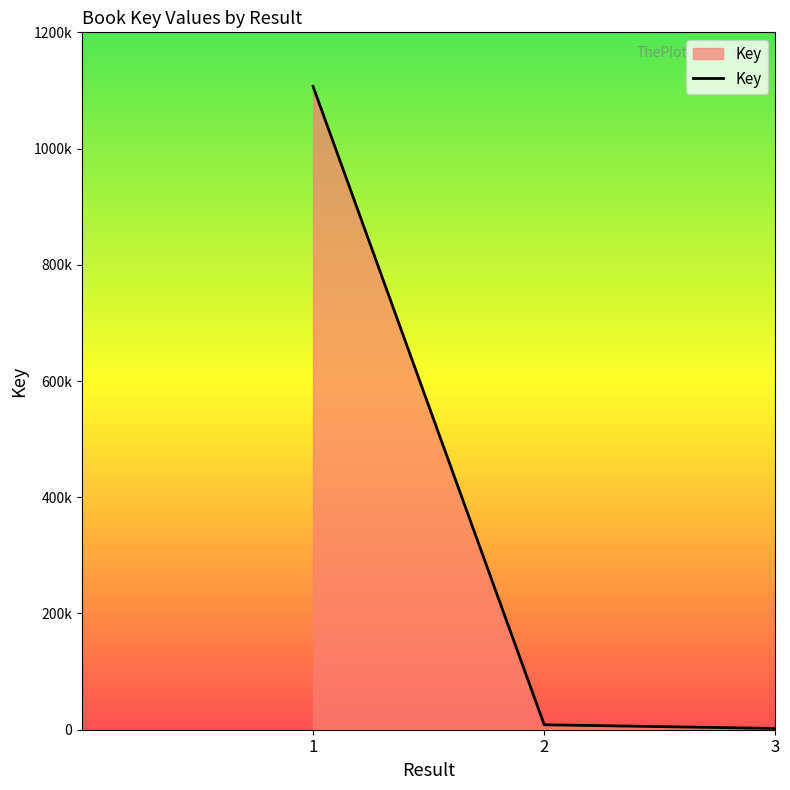

Does the chart have visible grid lines?

No